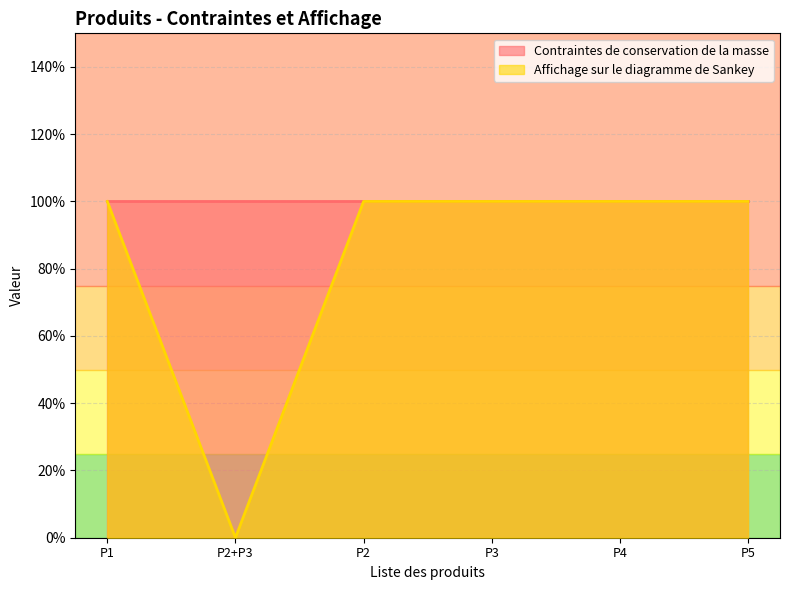

Rank the categories by value from lowest to highest.

P2+P3, P1, P2, P3, P4, P5